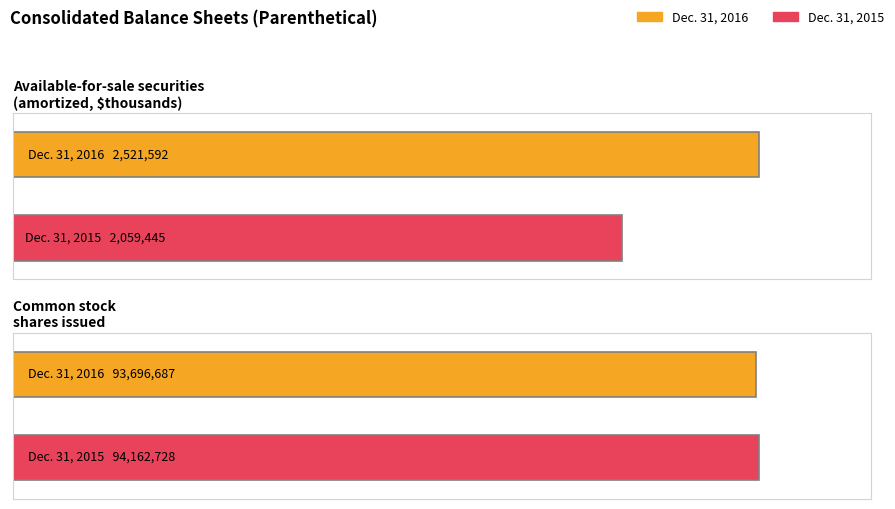

Which category has the lowest value across all series?

Available-for-sale securities
(amortized, $thousands)